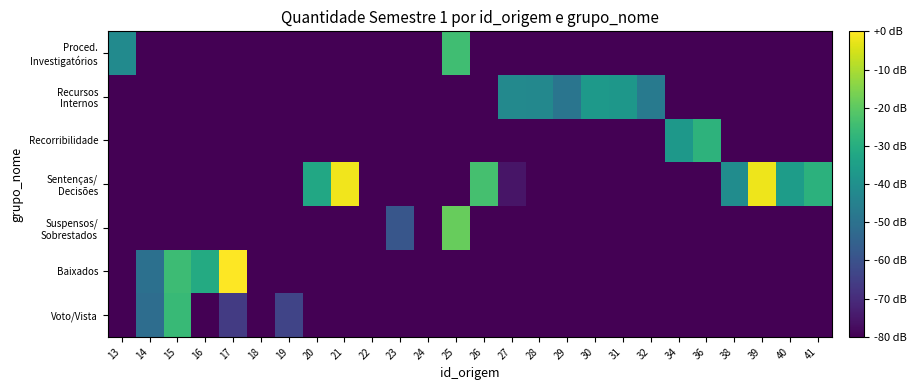

What is the smallest value displayed?

-115.6